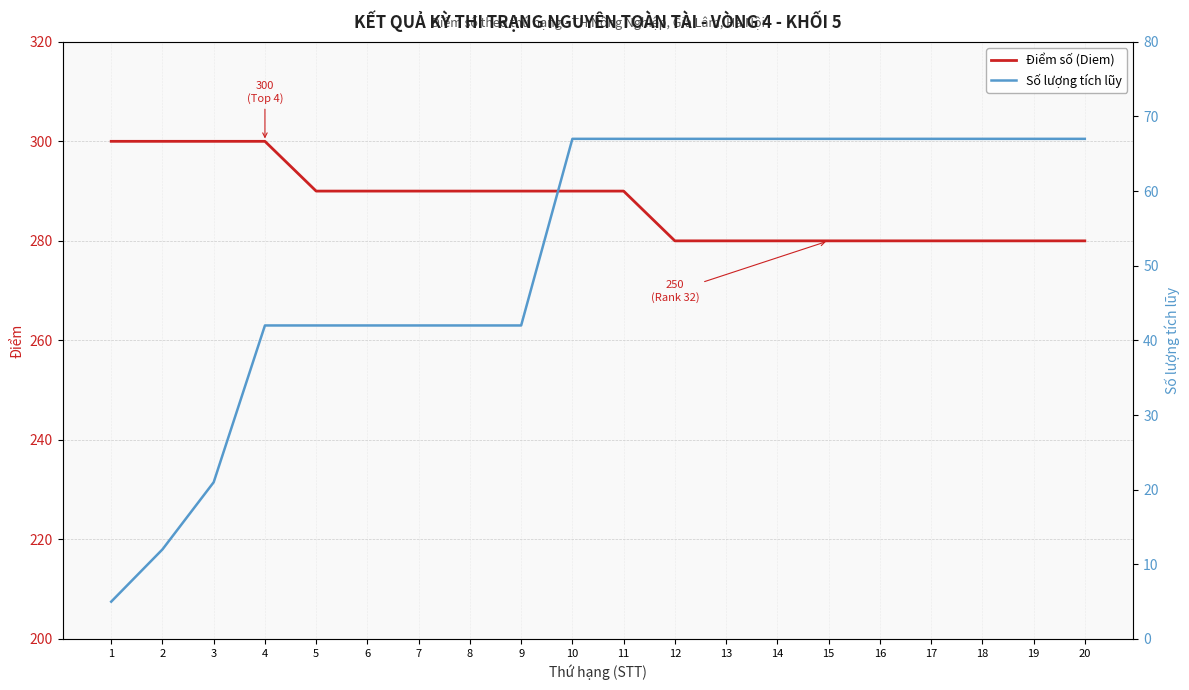

True or false: Số lượng tích lũy and Điểm số (Diem) cross at least once.

False